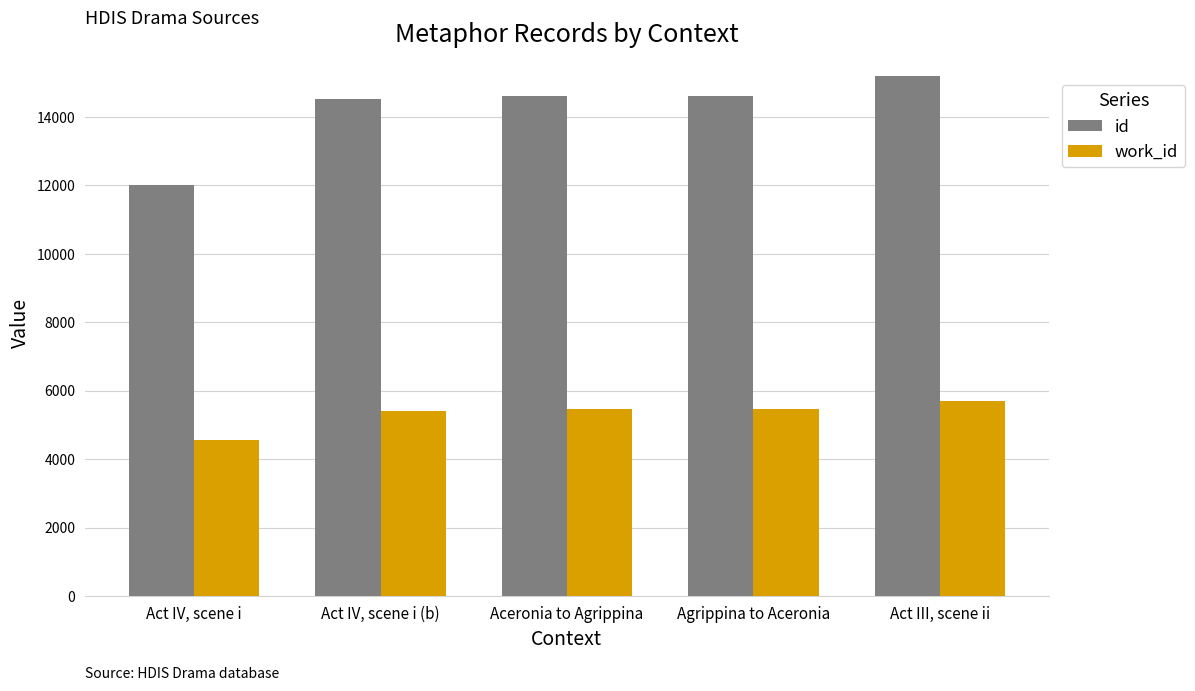

Which series has the largest total across all categories?

id